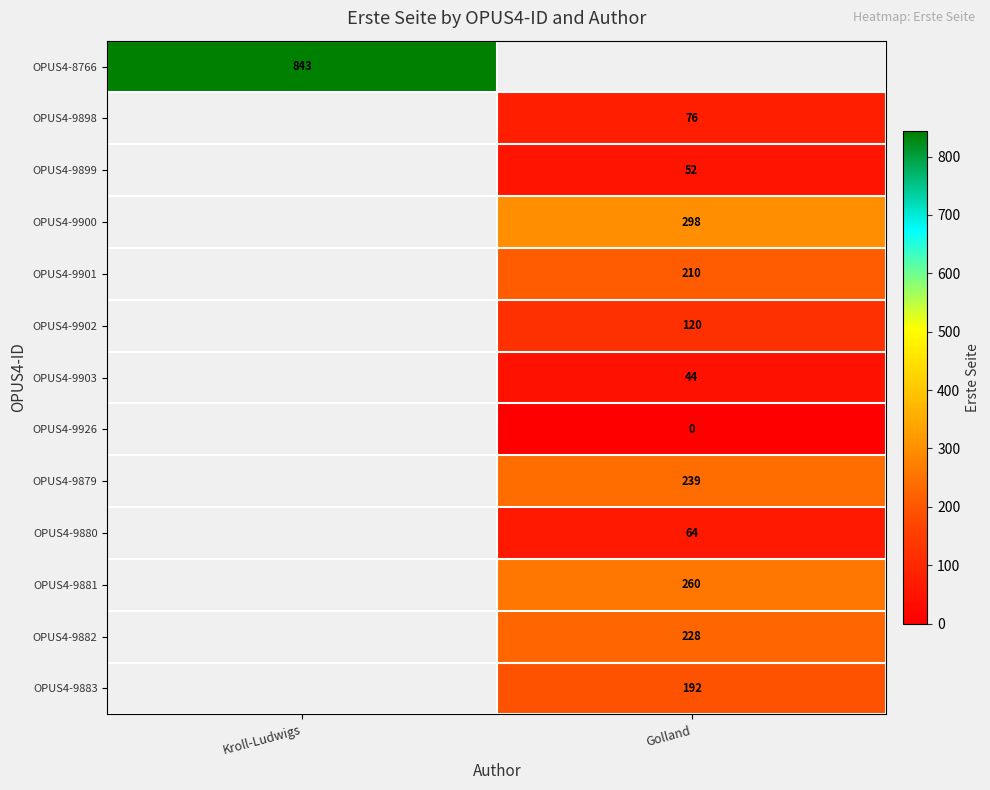

True or false: OPUS4-9900 has a value of 298 at Golland.

True